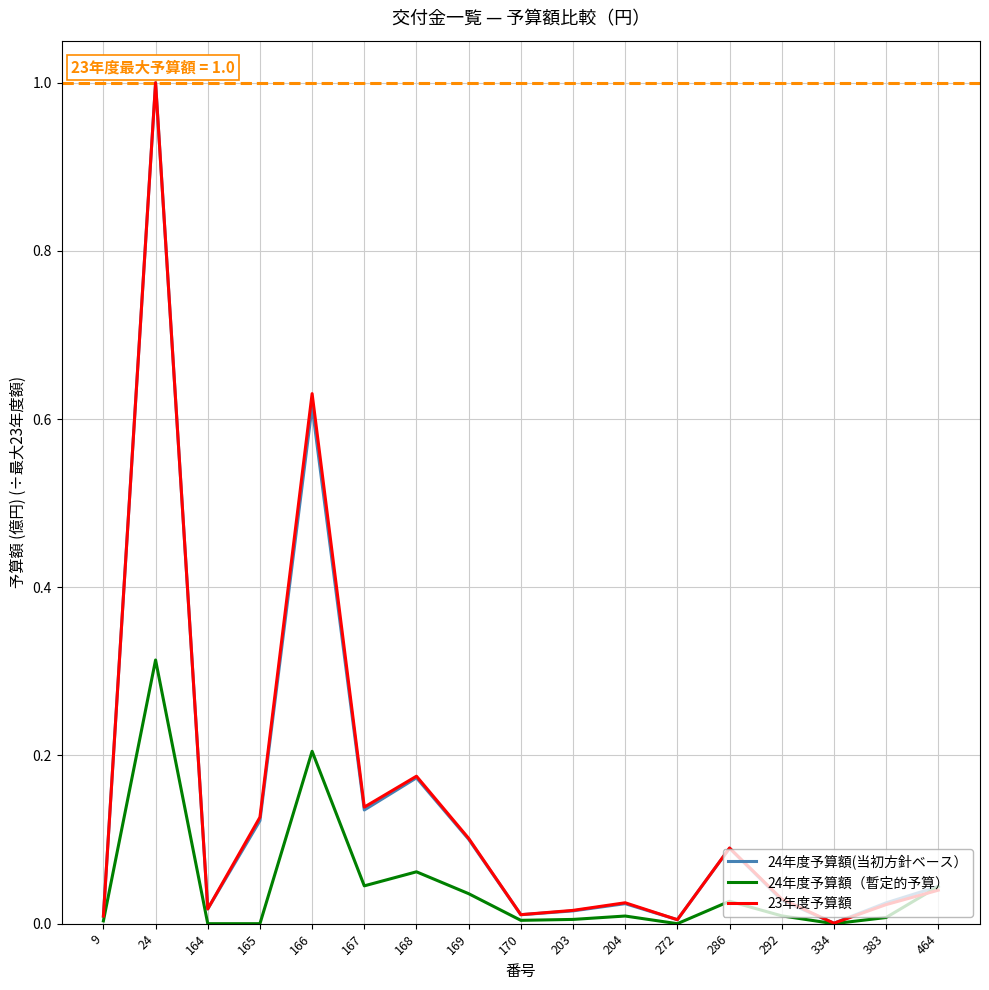

Which series has the widest spread of values?

23年度予算額